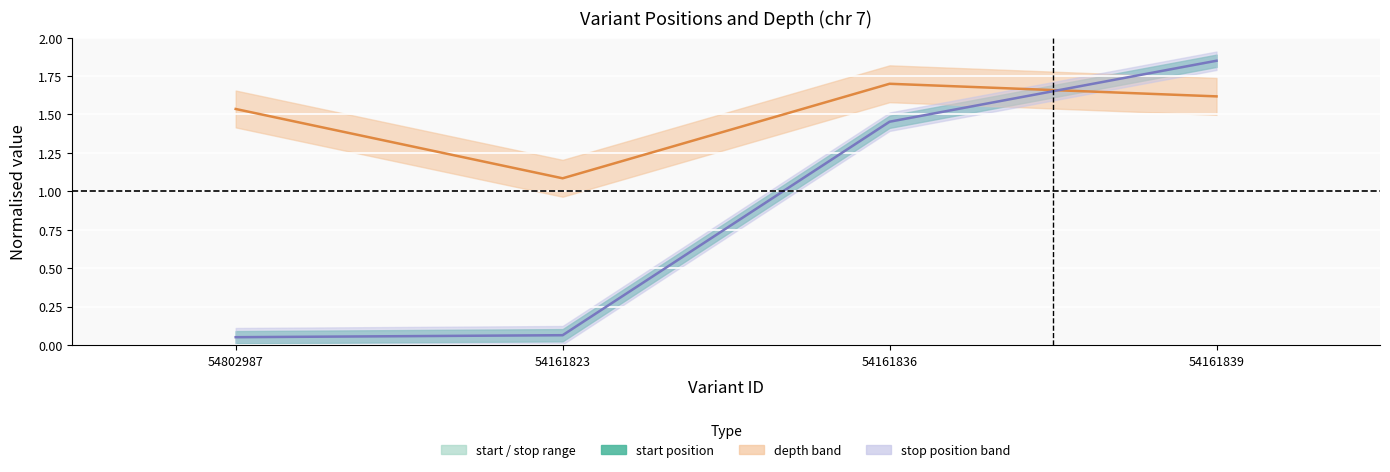

Which category has the lowest value in the depth (normalised) series?

54161823